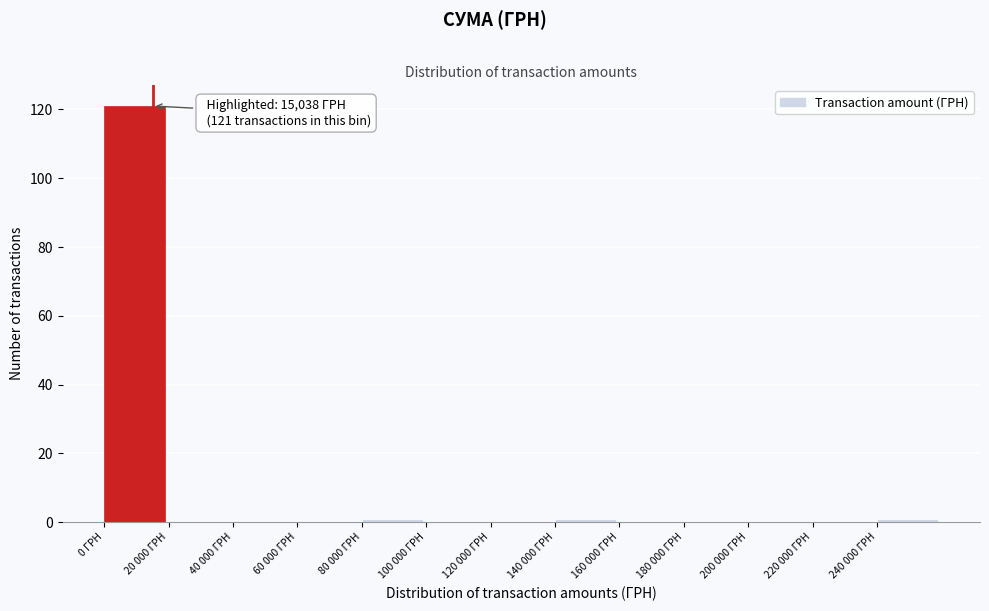

Reading left to right, what are all the values shown in this chart?

0 ГРН=121	20 000 ГРН=0	40 000 ГРН=0	60 000 ГРН=0	80 000 ГРН=1	100 000 ГРН=0	120 000 ГРН=0	140 000 ГРН=1	160 000 ГРН=0	180 000 ГРН=0	200 000 ГРН=0	220 000 ГРН=0	240 000 ГРН=1